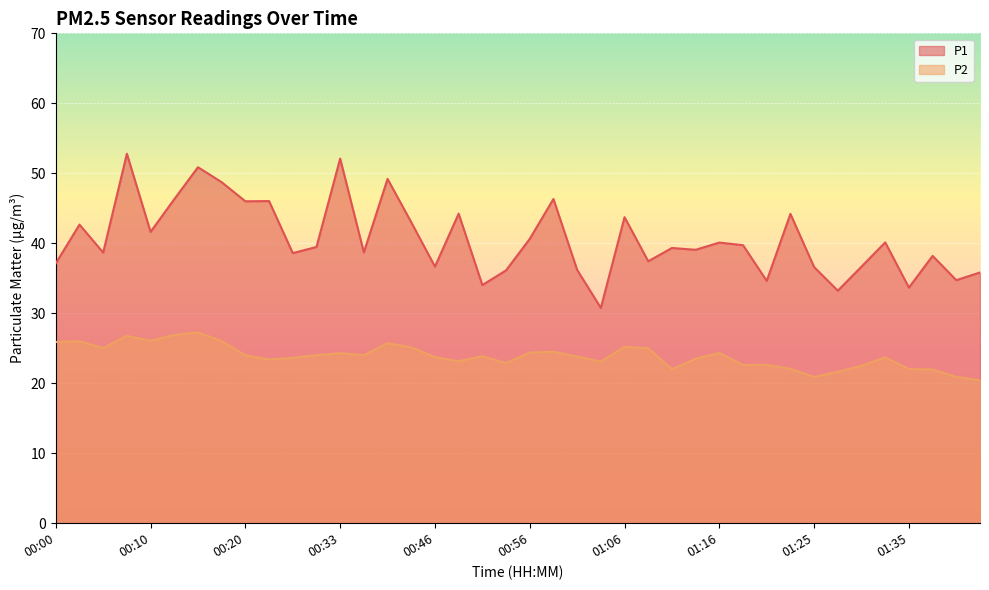

Rank the series at 00:08 from lowest to highest value.

P2, P1